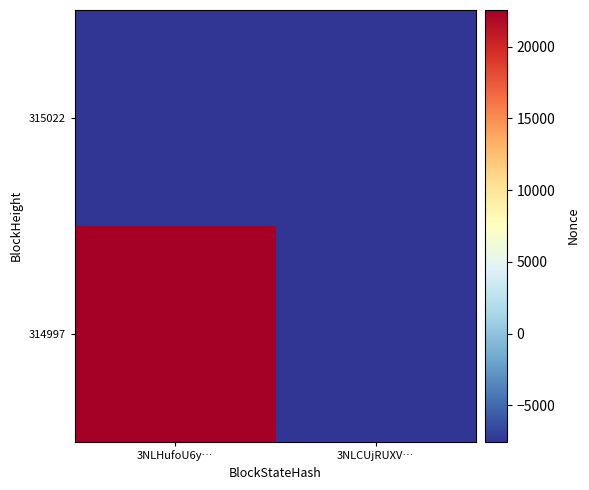

List the series in order of their peak value, highest first.

314997, 315022